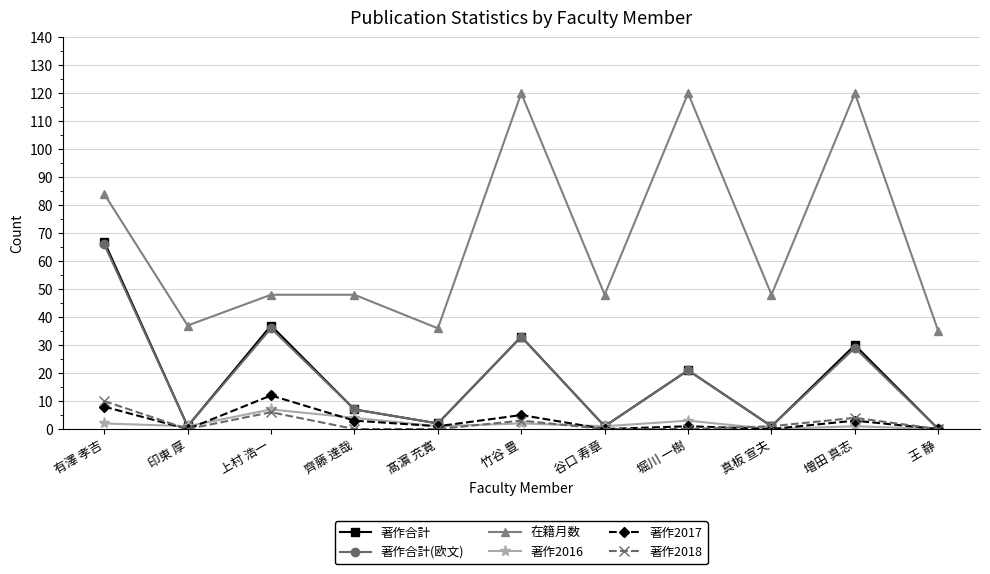

True or false: 在籍月数 has more than 0 points higher than both neighbors.

True